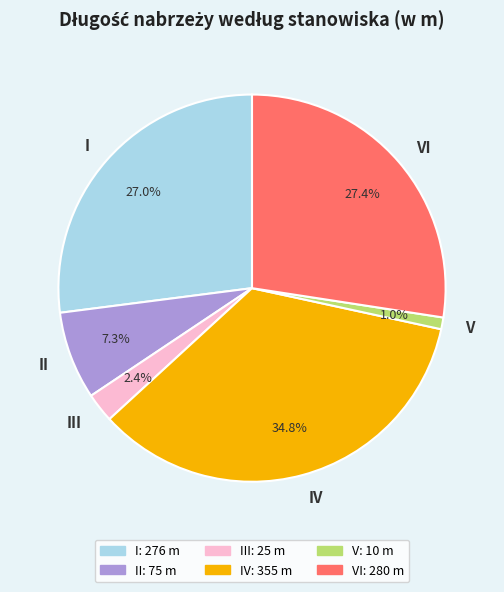

The V slice represents 1% of the pie. True or false?

True